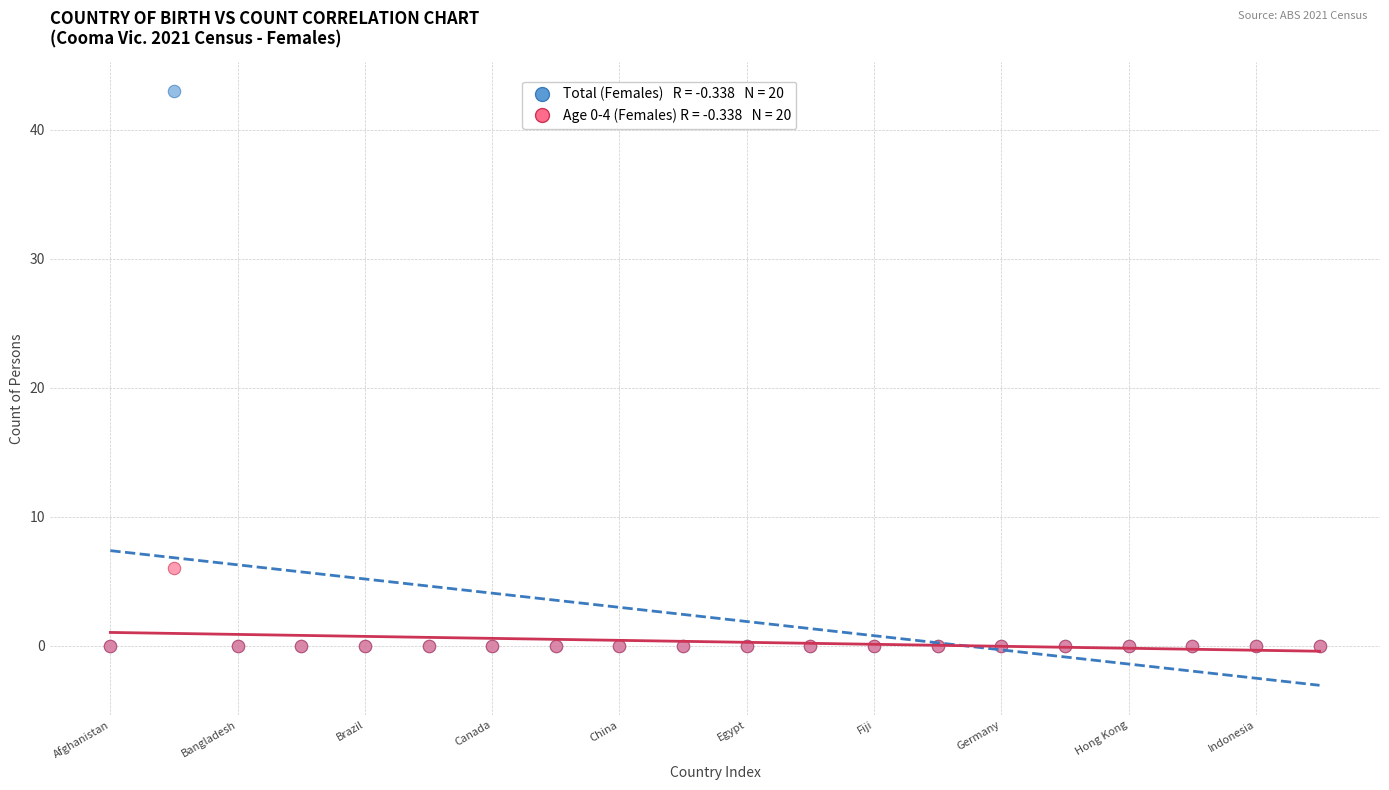

Across all series, what Y value is closest to 21?

6